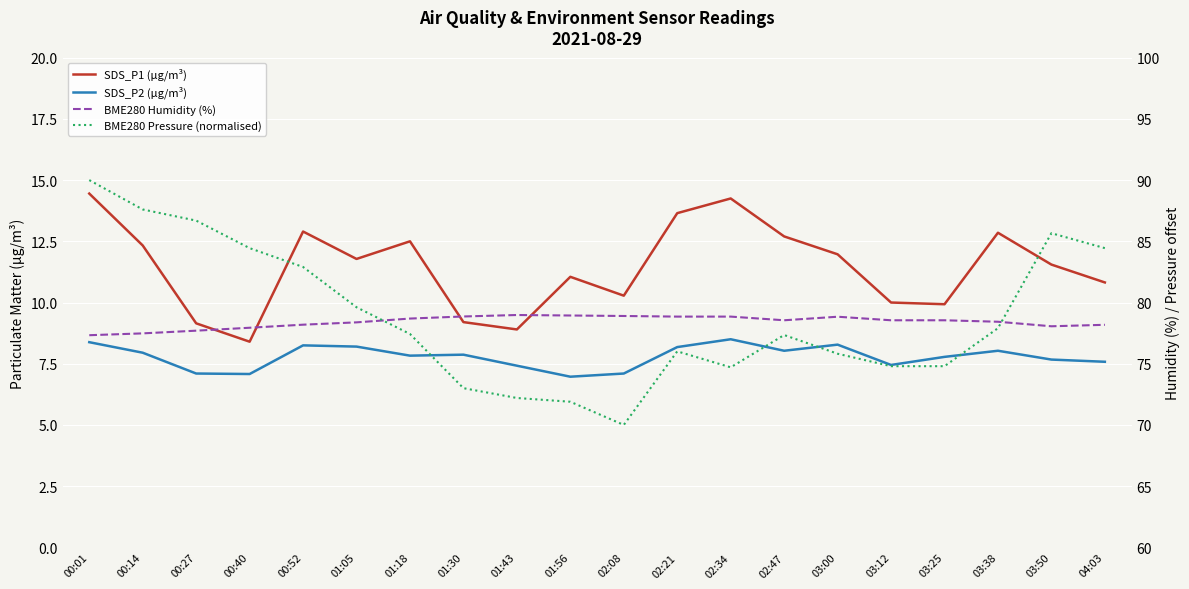

Where is the first local minimum for SDS_P2 (µg/m³)?

00:40